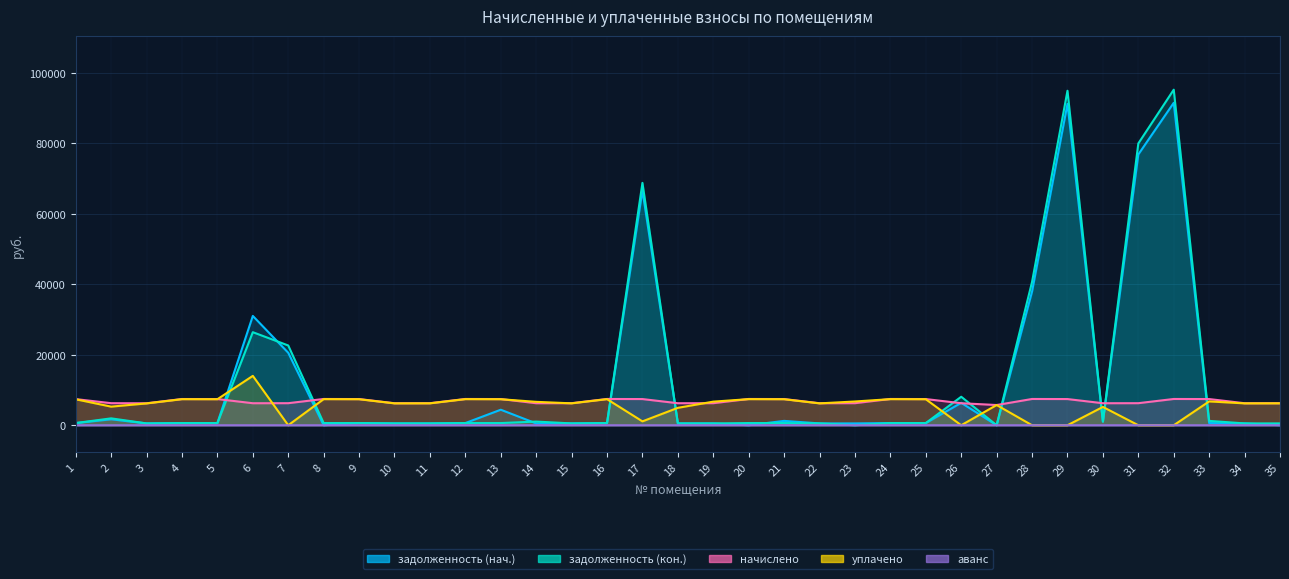

Between 11 and 33, which series saw the biggest shift?

начислено